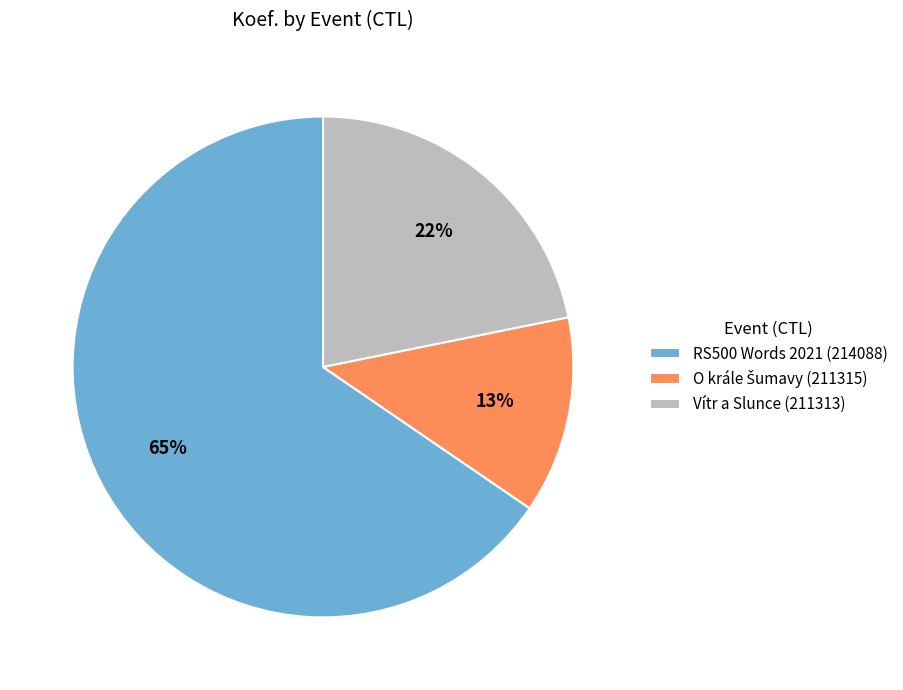

What is the largest slice in the pie chart?

RS500 Words 2021 (214088)